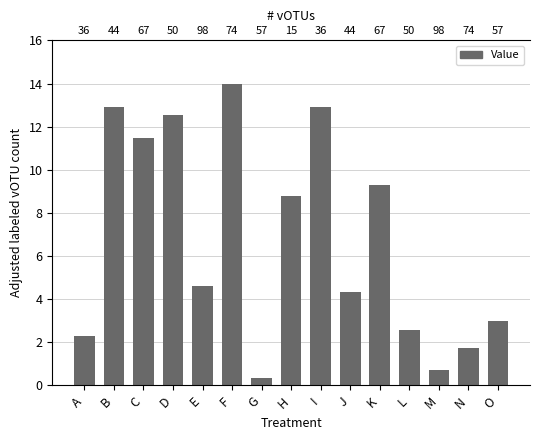

What is the change in value from C to D?

+1.1